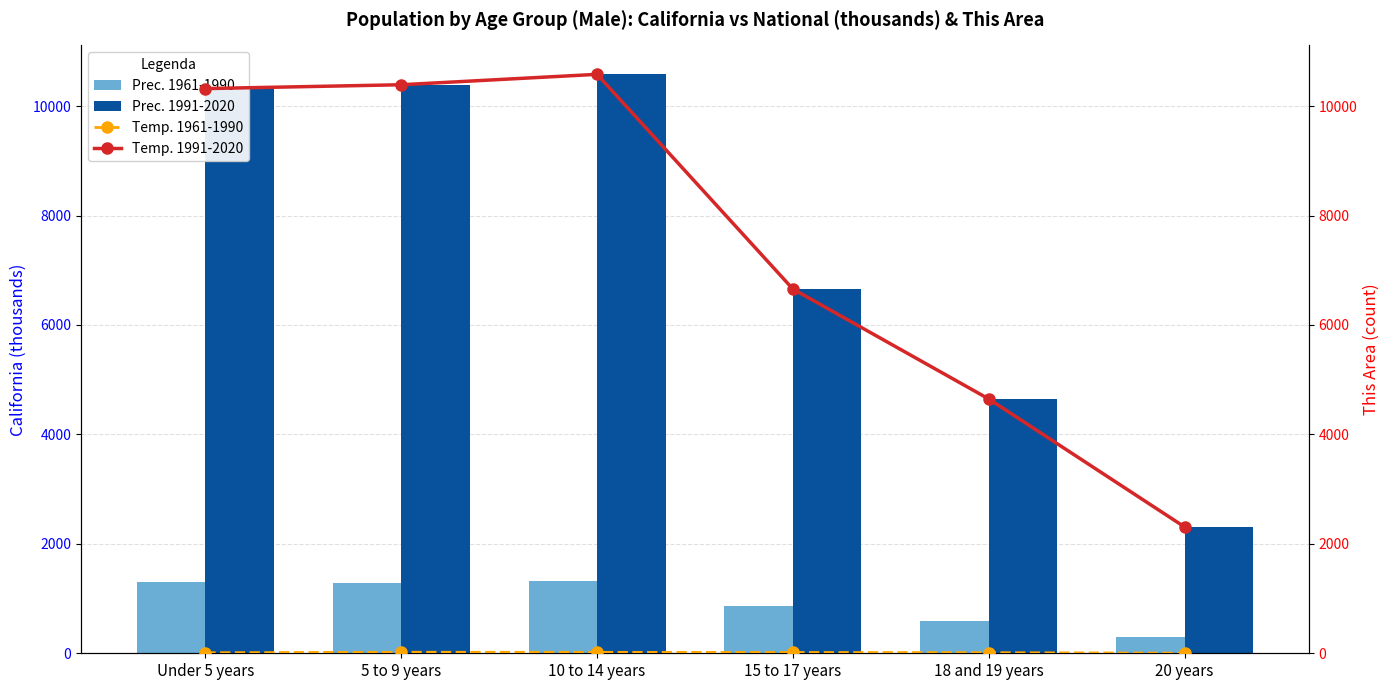

Is the value of Prec. 1991-2020 at 15 to 17 years greater than the value of Temp. 1991-2020 at 15 to 17 years?

No